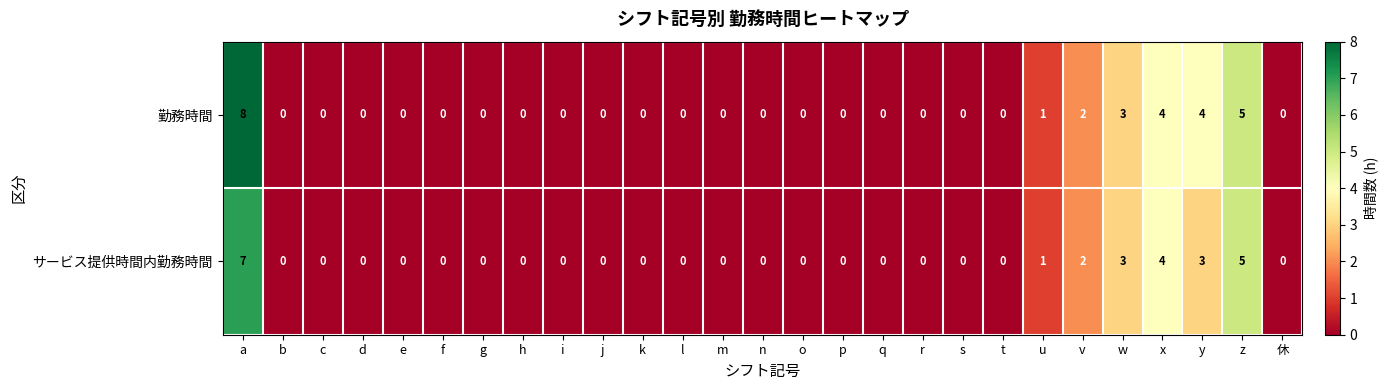

Count the 勤務時間 values in the range 0 to 1.

21